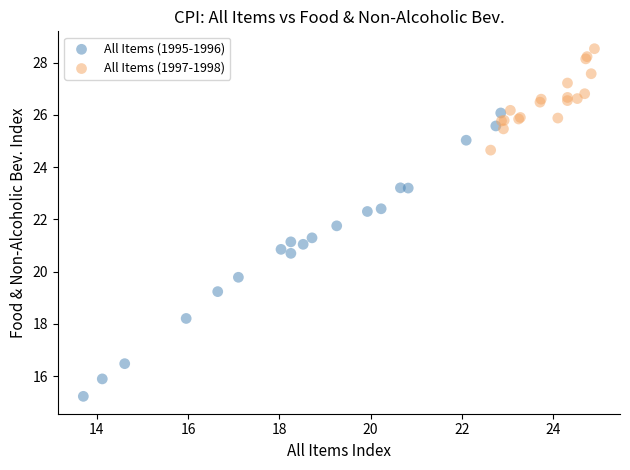

Which series contains the lowest Y value?

All Items (1995-1996)